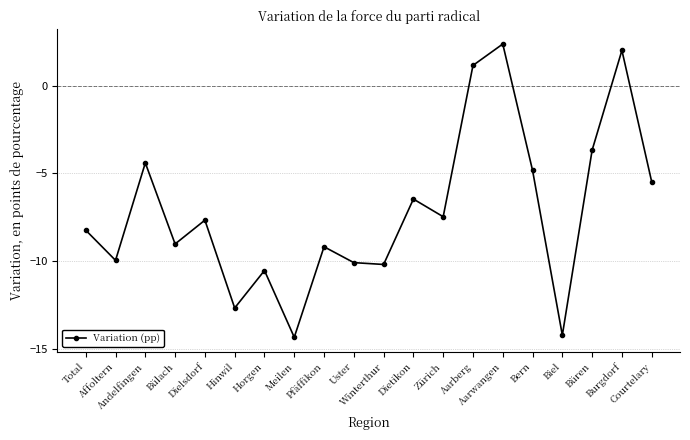

What is the value of the 10th point from the left?

-10.1